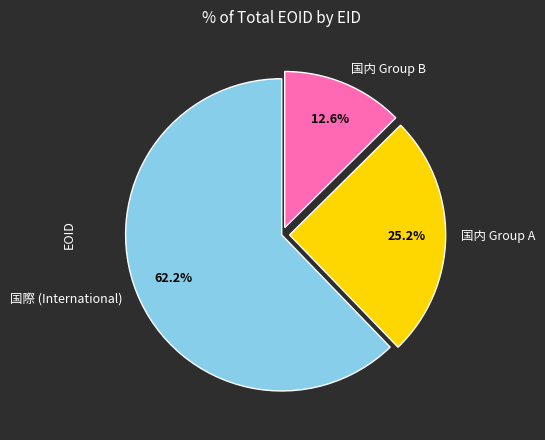

What is the total percentage of 国内 Group B and 国内 Group A?

37.8%